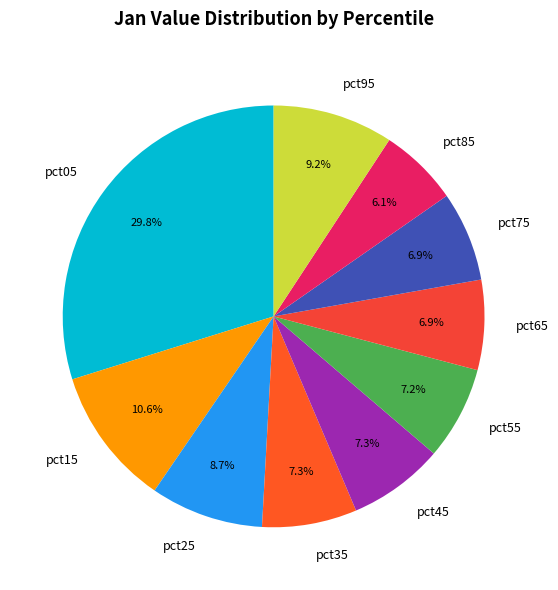

Which has a higher value, pct35 or pct15?

pct15